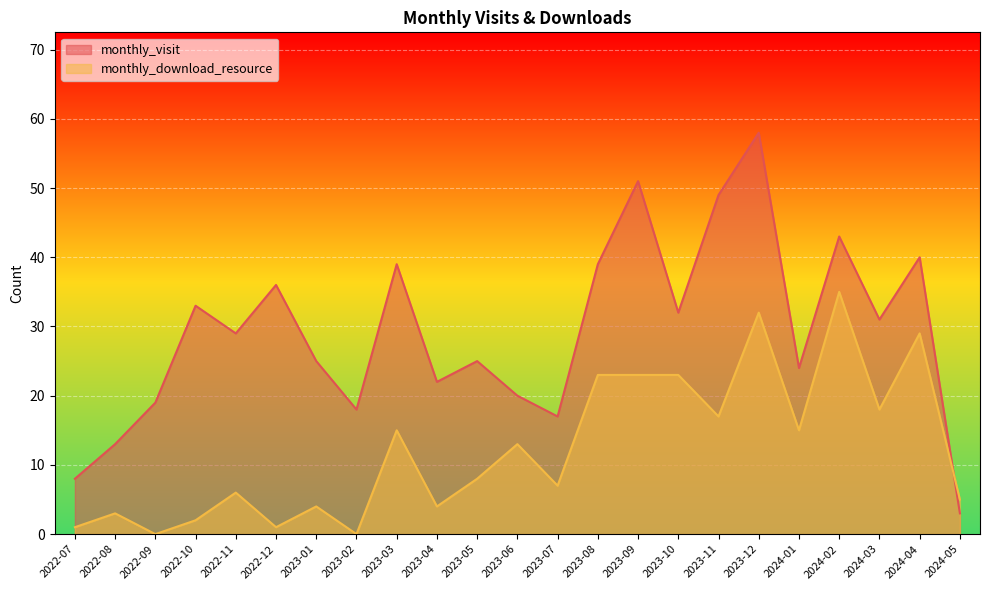

Which series has the widest spread of values?

monthly_visit